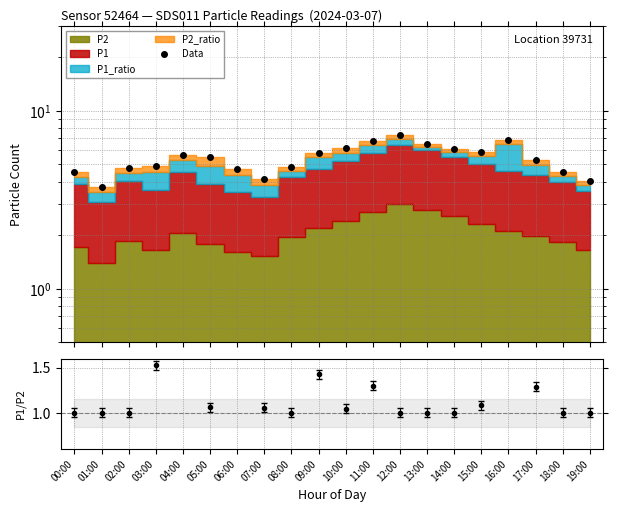

Which label corresponds to the largest value in the chart?

12:00